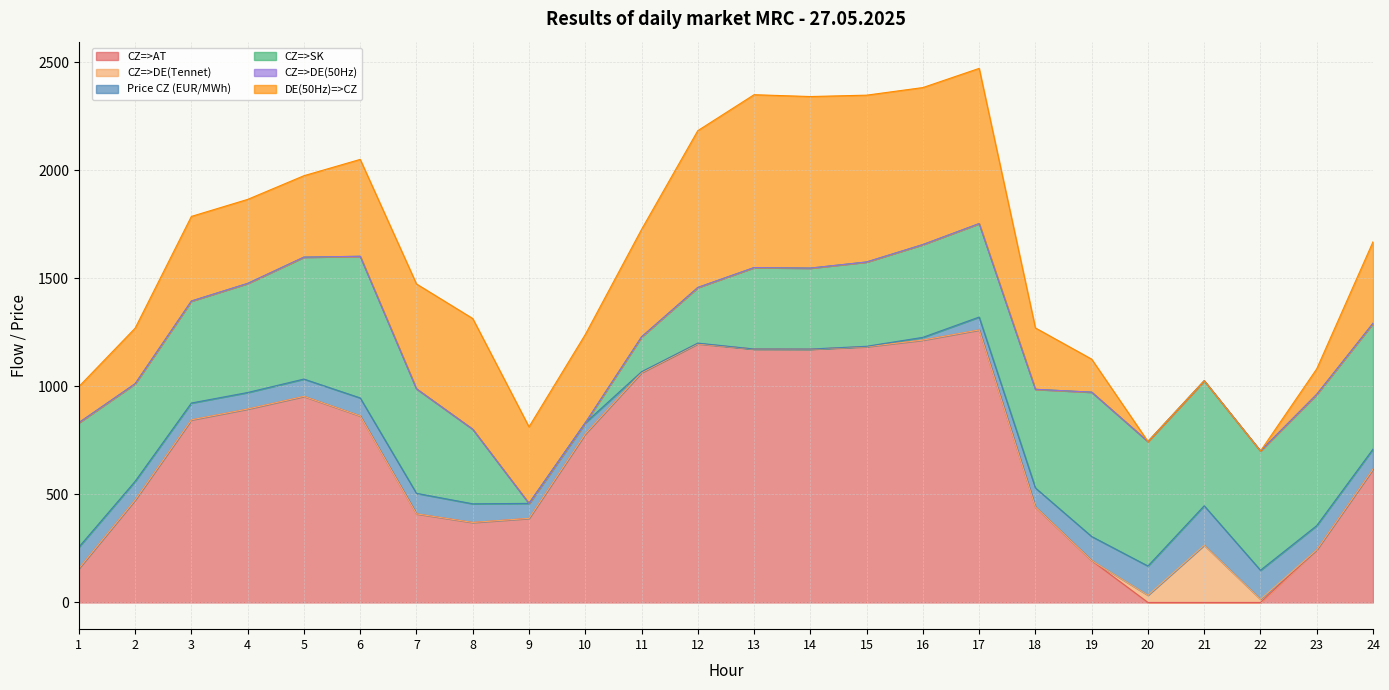

Read the CZ=>AT value at 9.

389.2